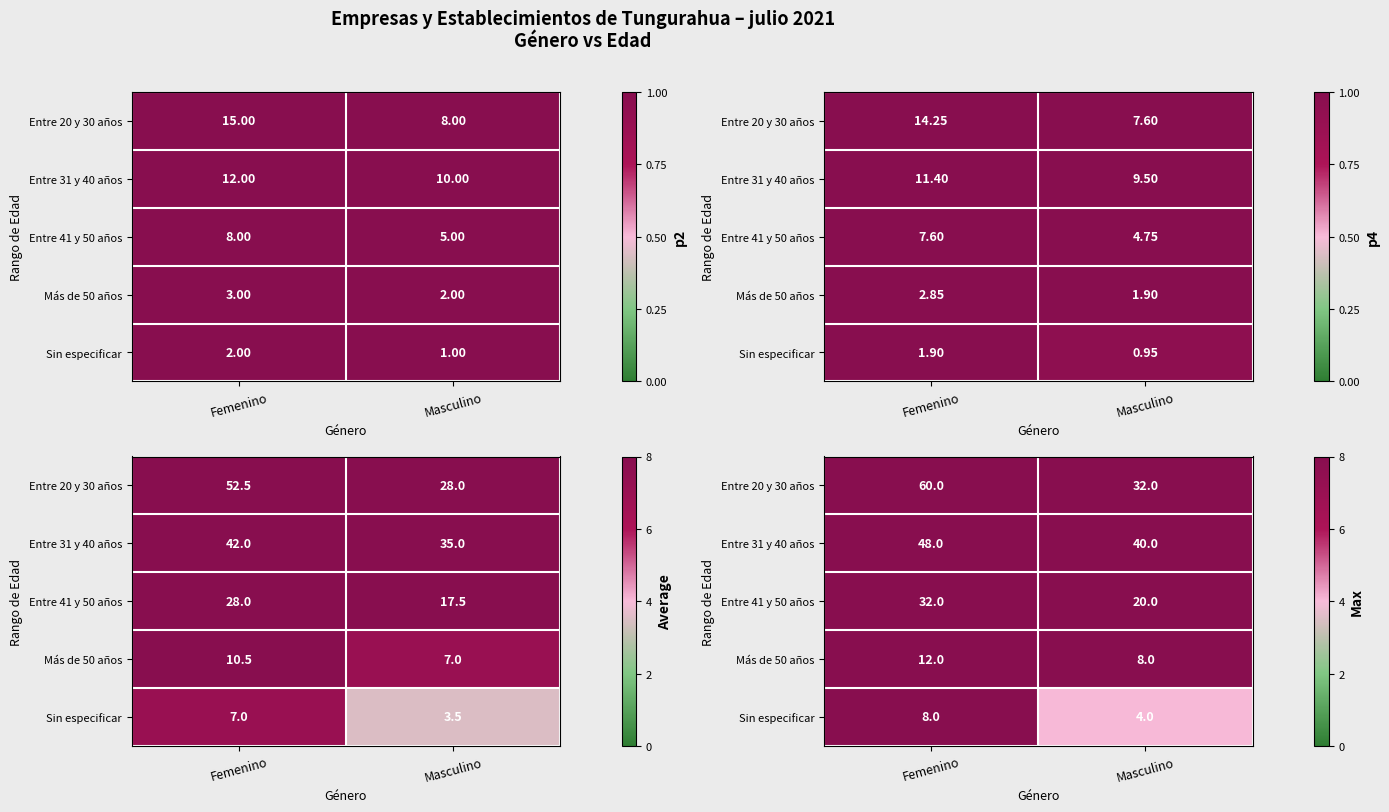

Count the number of data series in this chart.

5